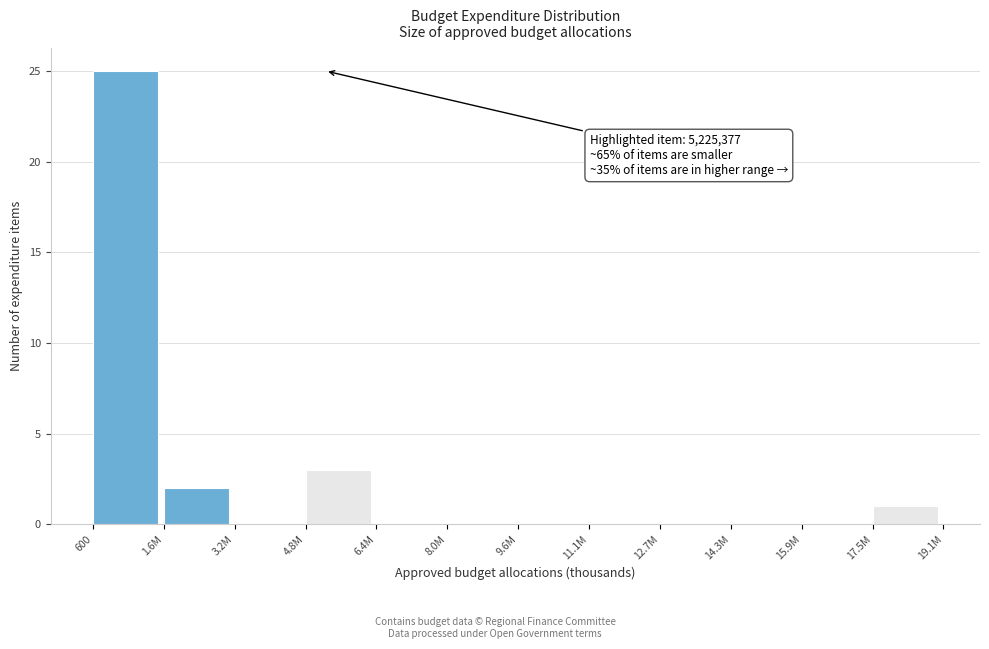

Reading right to left, extract all data points from this chart.

17.5M=1	15.9M=0	14.3M=0	12.7M=0	11.1M=0	9.6M=0	8.0M=0	6.4M=0	4.8M=3	3.2M=0	1.6M=2	600=25